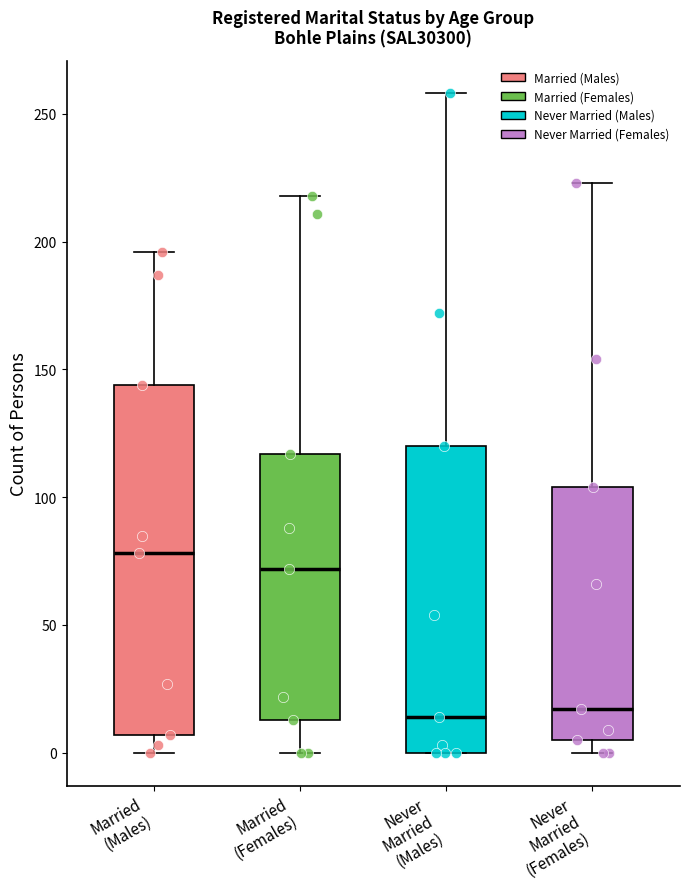

Reading left to right, read every box against the y-axis: the position of its median line, the range the box covers, and the ends of its whiskers. The values are not printed on the chart, so give them approximately, as read against the axis.

Married (Males): median 80, box 5 to 145, whiskers 0 to 195
Married (Females): median 70, box 15 to 115, whiskers 0 to 220
Never Married (Males): median 15, box 0 to 120, whiskers 0 to 260
Never Married (Females): median 15, box 5 to 105, whiskers 0 to 225